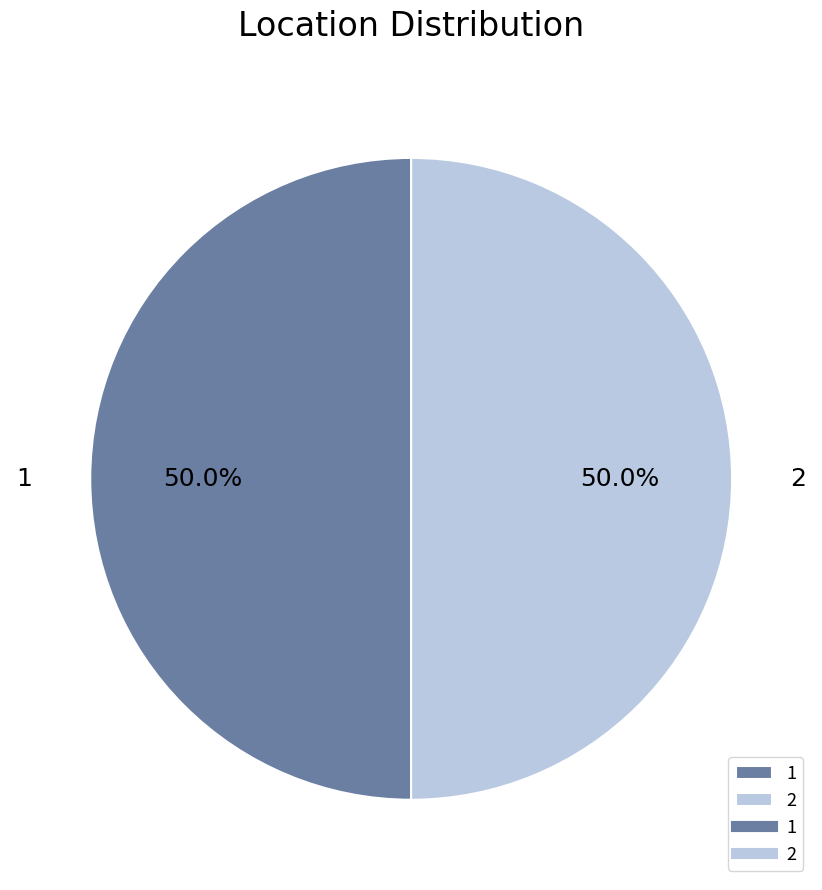

How many segments does this pie chart have?

2